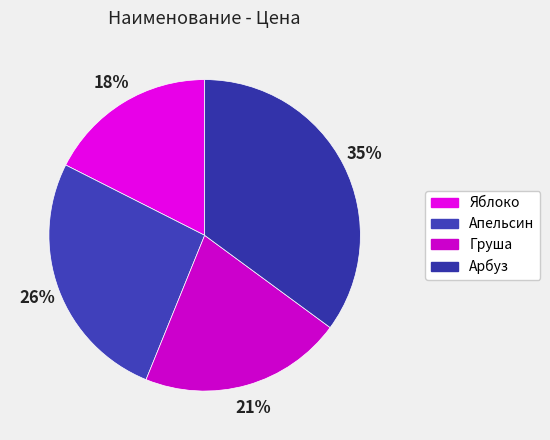

To the nearest percent, what is the average slice percentage?

25%